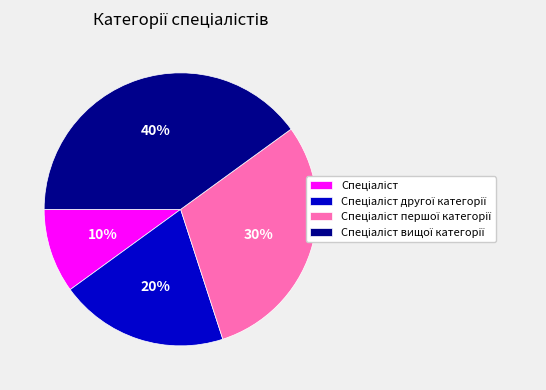

Does any single category account for the majority?

No